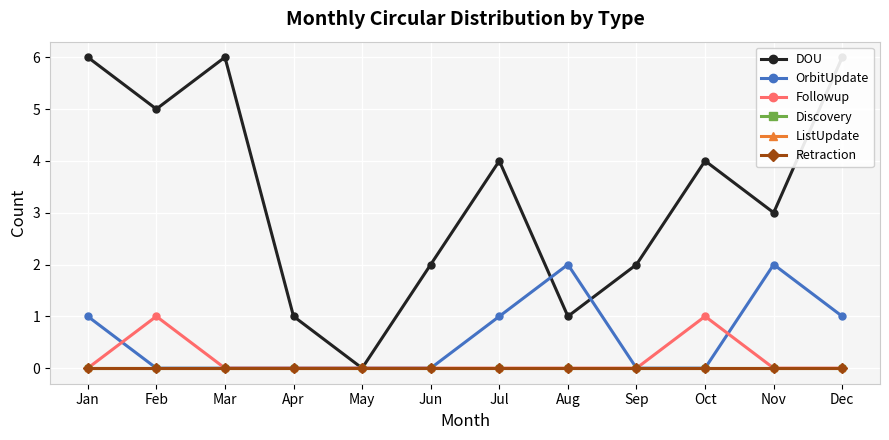

How many positive values does the DOU series have?

11